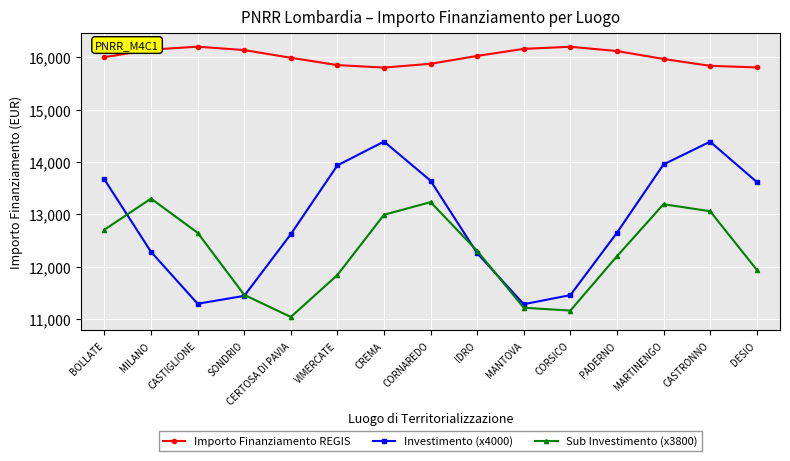

Is this an area chart (filled region under the line)?

No